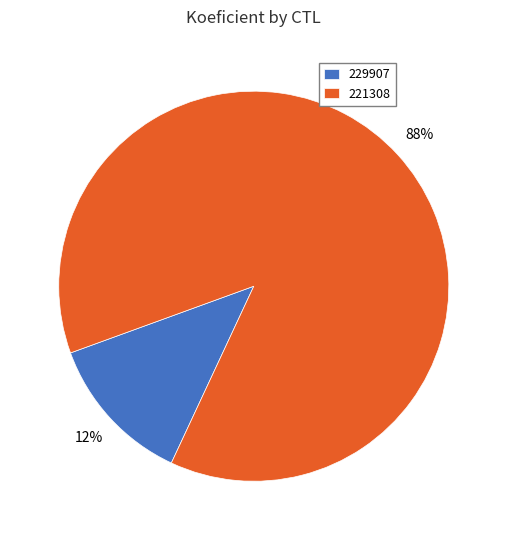

Rank the categories by value from lowest to highest.

229907, 221308